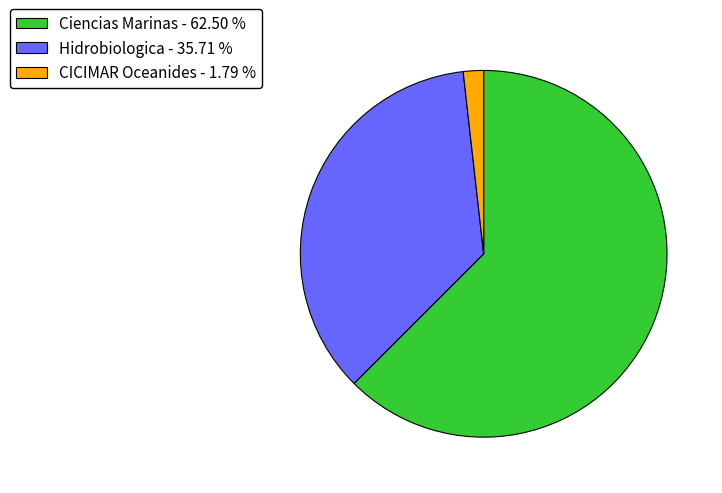

Which category has the biggest portion of the pie?

Ciencias Marinas